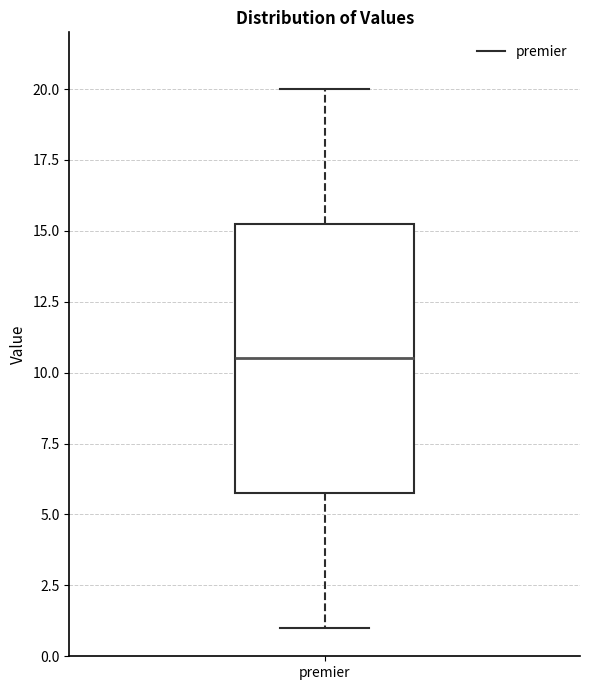

Transcribe this box plot: give where the median line is, the range the box spans, and where the two whiskers end, as read against the y-axis. The values are not printed on the chart, so give them approximately, as read against the axis.

median 10.5, box 6.0 to 15.5, whiskers 1.0 to 20.0